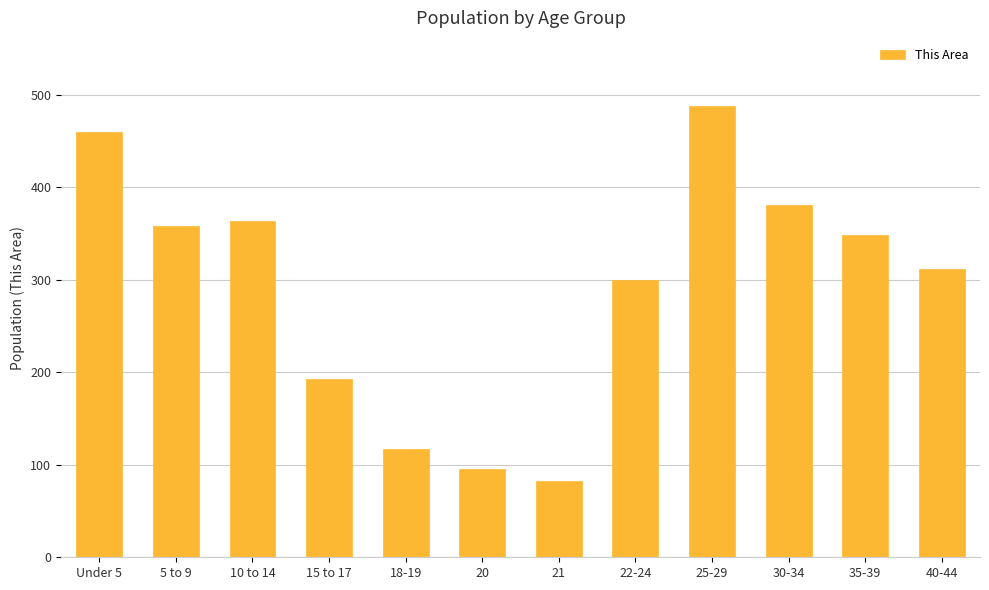

What is the value of the 3rd bar from the left?

363